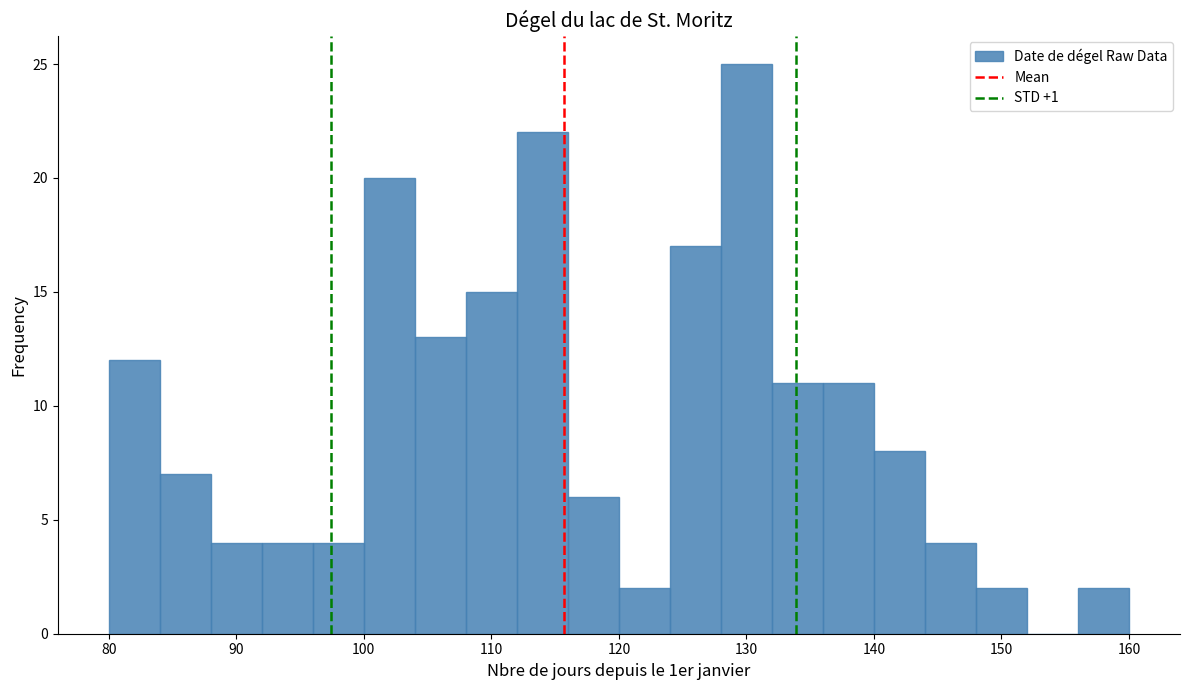

Reading left to right, transcribe this chart: for each bar, give the range it covers on the x-axis and its height. The values are not printed on the chart, so give them approximately, as read against the axis.

80 to 84: 12
84 to 88: 7
88 to 92: 4
92 to 96: 4
96 to 100: 4
100 to 104: 20
104 to 108: 13
108 to 112: 15
112 to 116: 22
116 to 120: 6
120 to 124: 2
124 to 128: 17
128 to 132: 25
132 to 136: 11
136 to 140: 11
140 to 144: 8
144 to 148: 4
148 to 152: 2
152 to 156: 0
156 to 160: 2